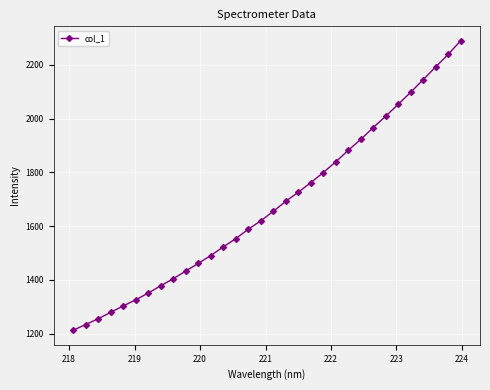

Reading left to right, what are all the values shown in this chart?

1212.5	1233.9	1255.3	1279.1	1302.8	1325.7	1350.9	1377.9	1404.2	1432.7	1461.3	1490.3	1522.5	1553.2	1588.1	1619.3	1654.6	1692.0	1725.8	1761.3	1799.1	1838.8	1881.7	1922.2	1966.3	2008.6	2052.8	2097.6	2144.4	2191.7	2238.3	2288.9